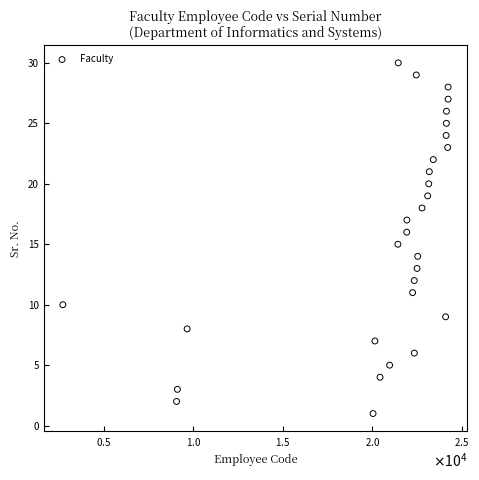

What is the range of Y values (max minus min)?

29